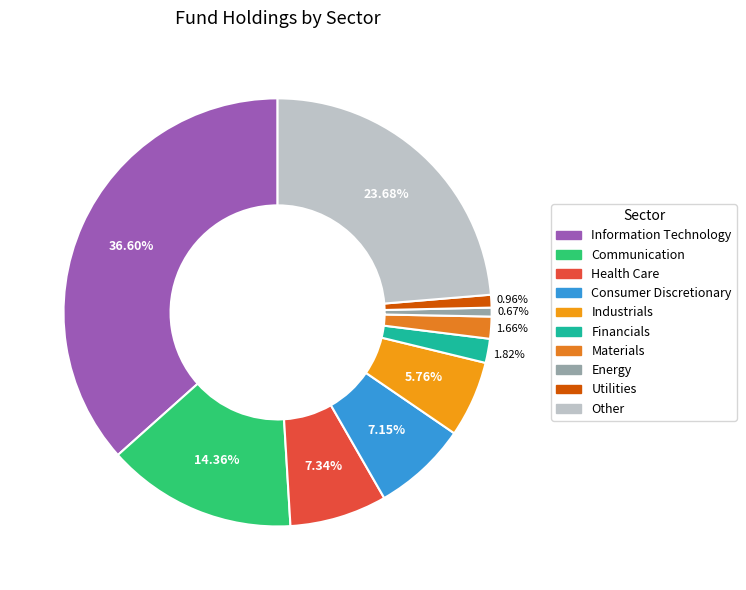

How many slices are in this pie chart?

10